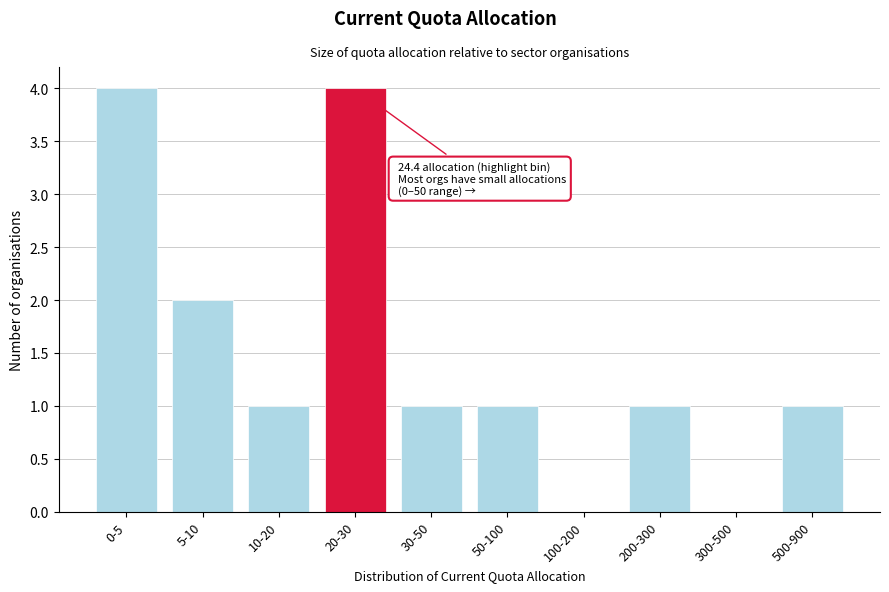

Reading right to left, list all the values displayed in this chart.

500-900=1	300-500=0	200-300=1	100-200=0	50-100=1	30-50=1	20-30=4	10-20=1	5-10=2	0-5=4